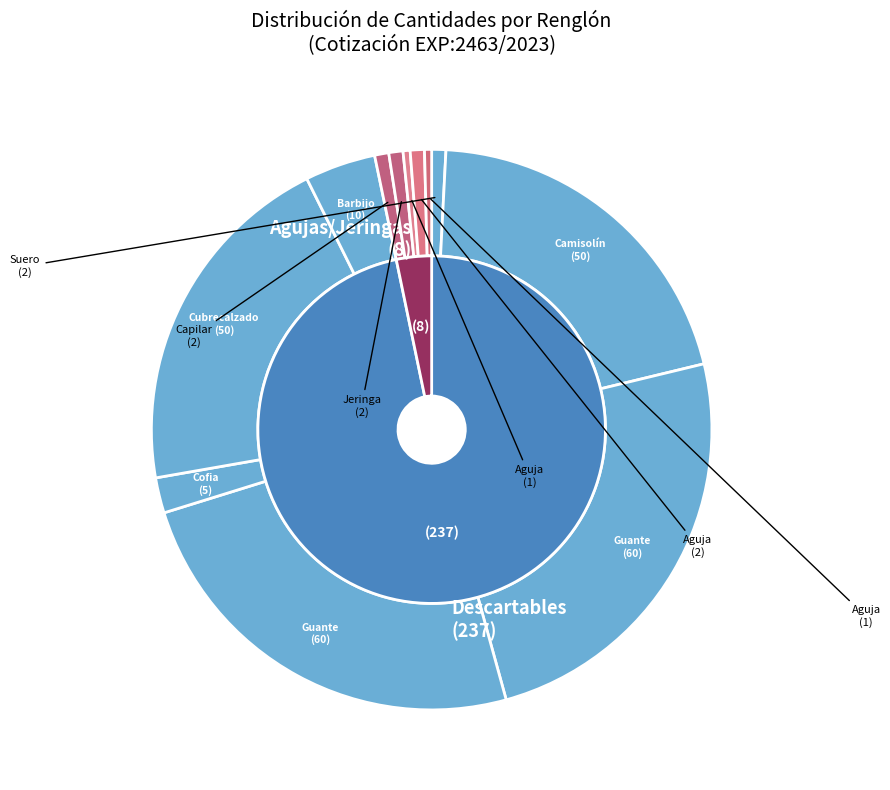

How much of the chart is everything except Capilar Biocap?

99.2%